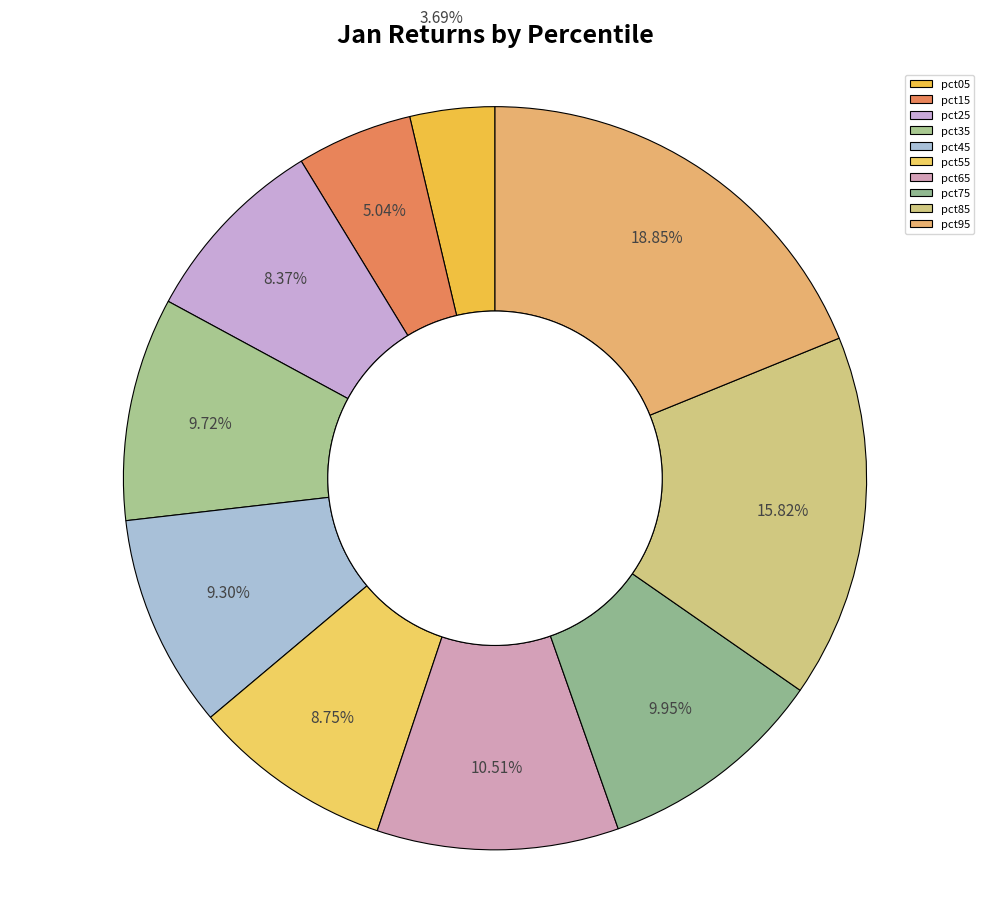

How many slices are in this pie chart?

10